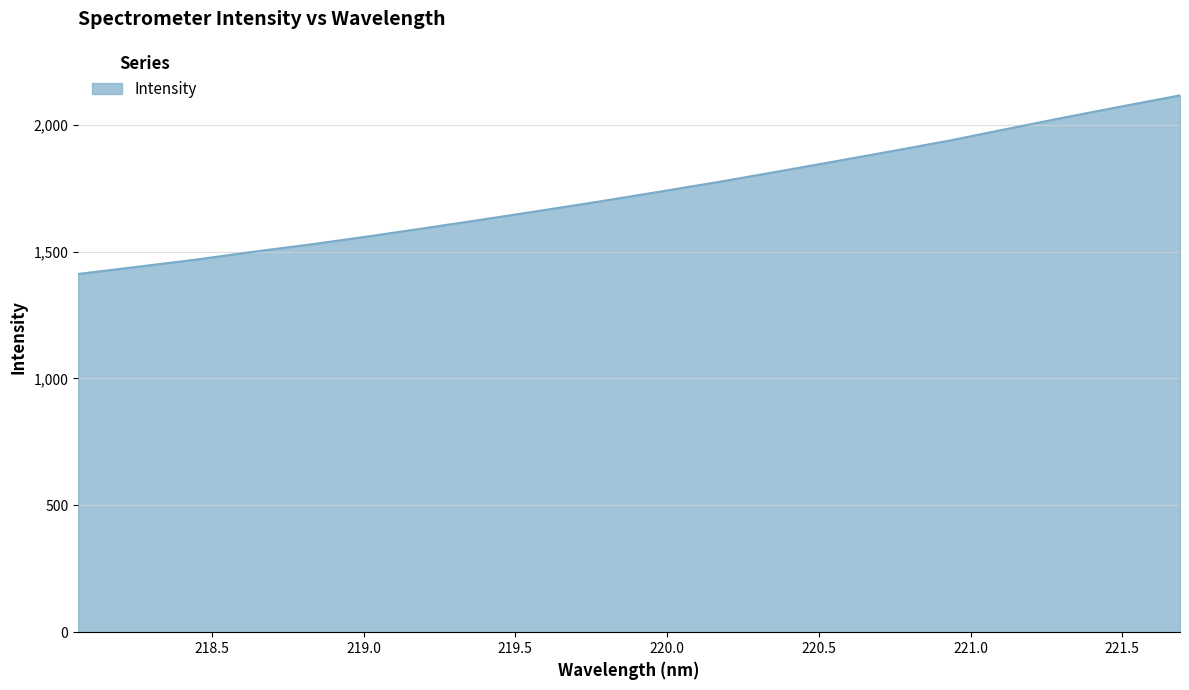

What is the greatest value displayed?

2115.5